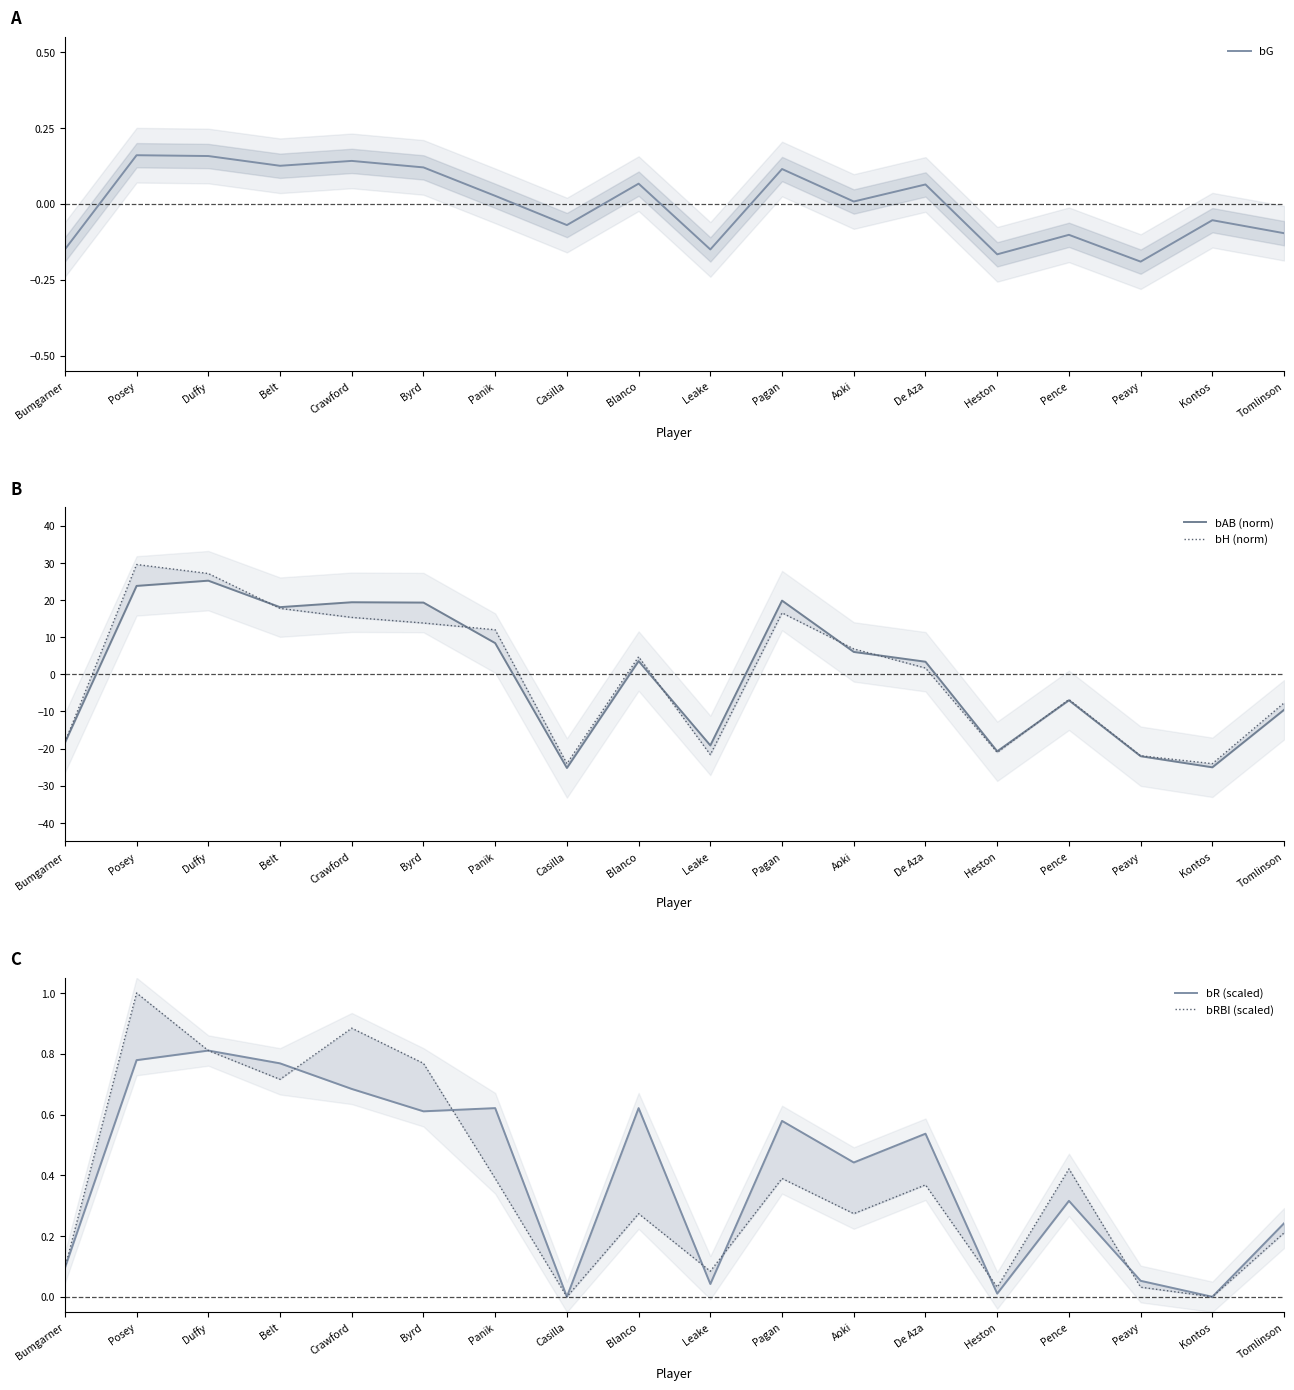

What is the sum of the bR (scaled) values at Heston and Pence?

0.3